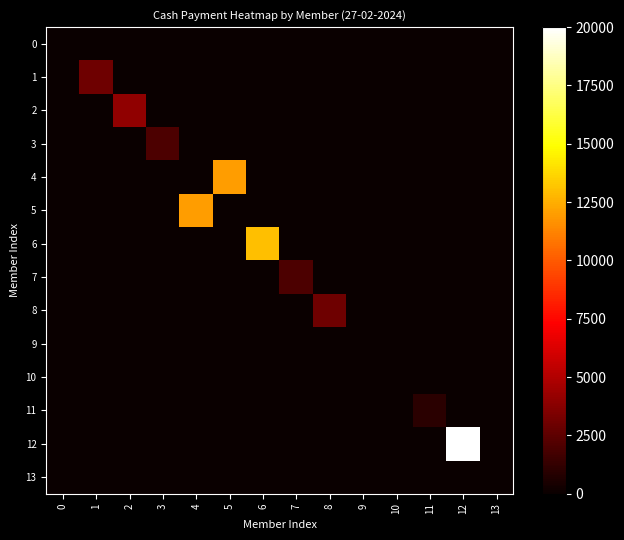

Reading right to left, list all the values displayed in this chart.

0: 13=0	12=0	11=0	10=0	9=0	8=0	7=0	6=0	5=0	4=0	3=0	2=0	1=0	0=0
1: 13=0	12=0	11=0	10=0	9=0	8=0	7=0	6=0	5=0	4=0	3=0	2=0	1=3000	0=0
2: 13=0	12=0	11=0	10=0	9=0	8=0	7=0	6=0	5=0	4=0	3=0	2=4000	1=0	0=0
3: 13=0	12=0	11=0	10=0	9=0	8=0	7=0	6=0	5=0	4=0	3=2000	2=0	1=0	0=0
4: 13=0	12=0	11=0	10=0	9=0	8=0	7=0	6=0	5=12000	4=0	3=0	2=0	1=0	0=0
5: 13=0	12=0	11=0	10=0	9=0	8=0	7=0	6=0	5=0	4=12000	3=0	2=0	1=0	0=0
6: 13=0	12=0	11=0	10=0	9=0	8=0	7=0	6=13000	5=0	4=0	3=0	2=0	1=0	0=0
7: 13=0	12=0	11=0	10=0	9=0	8=0	7=2000	6=0	5=0	4=0	3=0	2=0	1=0	0=0
8: 13=0	12=0	11=0	10=0	9=0	8=3000	7=0	6=0	5=0	4=0	3=0	2=0	1=0	0=0
9: 13=0	12=0	11=0	10=0	9=0	8=0	7=0	6=0	5=0	4=0	3=0	2=0	1=0	0=0
10: 13=0	12=0	11=0	10=0	9=0	8=0	7=0	6=0	5=0	4=0	3=0	2=0	1=0	0=0
11: 13=0	12=0	11=1000	10=0	9=0	8=0	7=0	6=0	5=0	4=0	3=0	2=0	1=0	0=0
12: 13=0	12=20000	11=0	10=0	9=0	8=0	7=0	6=0	5=0	4=0	3=0	2=0	1=0	0=0
13: 13=0	12=0	11=0	10=0	9=0	8=0	7=0	6=0	5=0	4=0	3=0	2=0	1=0	0=0